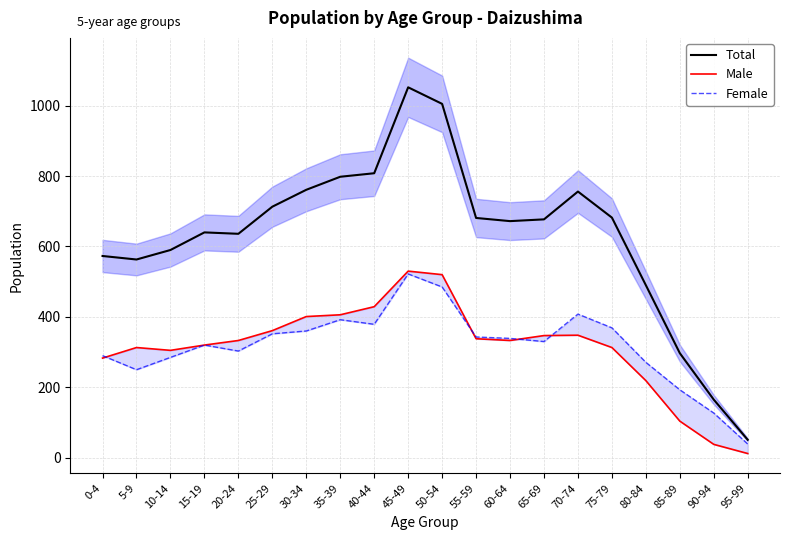

At which label does Female reach its peak?

45-49